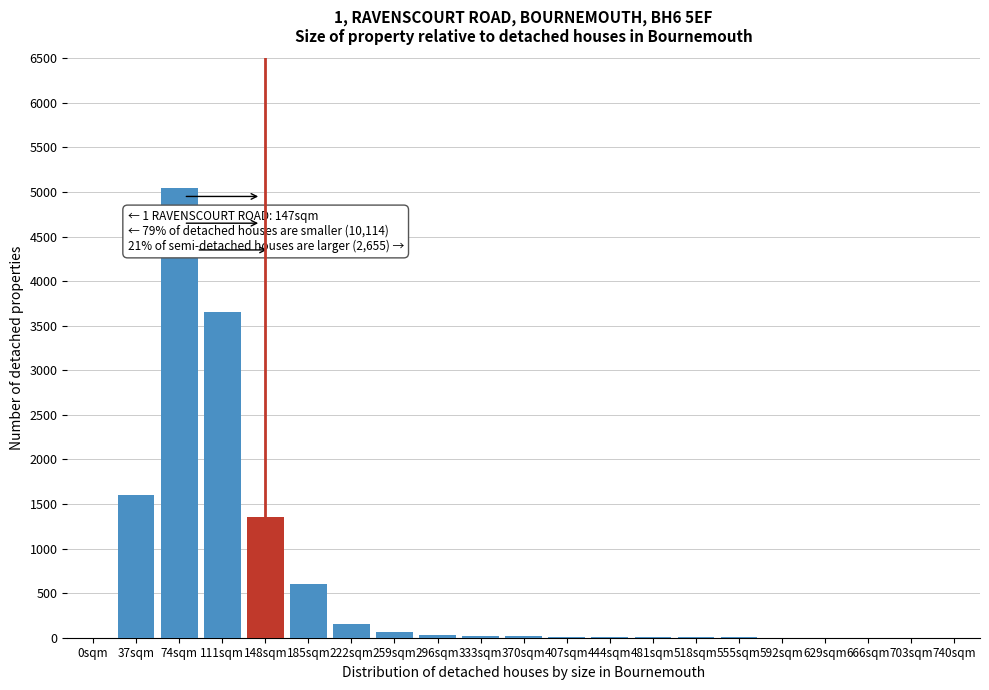

True or false: the data shows 1 at 703sqm.

True